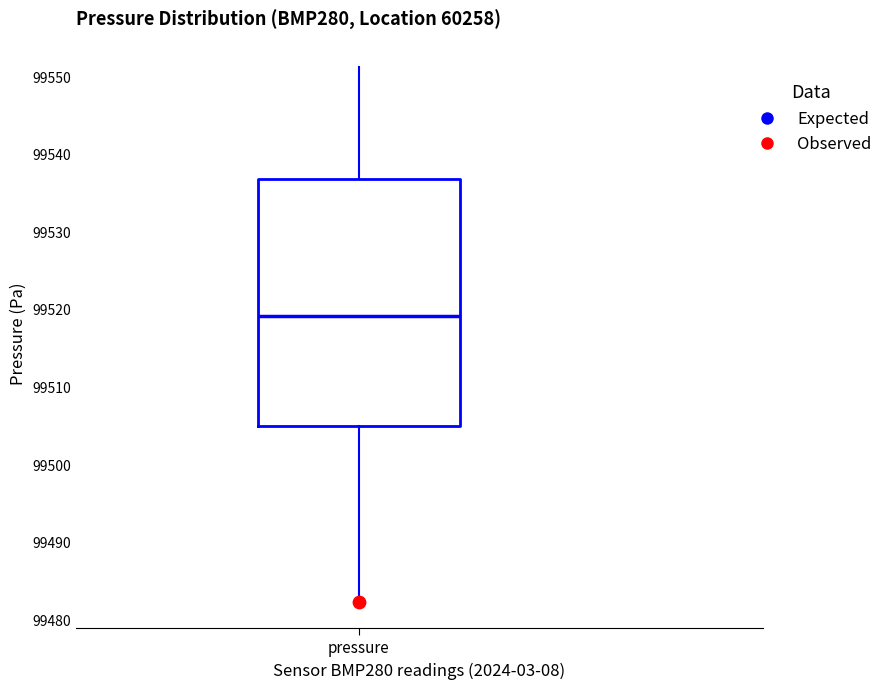

Where does the median line of the box for pressure sit on the y-axis? The values are not printed on the chart, so give them approximately, as read against the axis.

99519